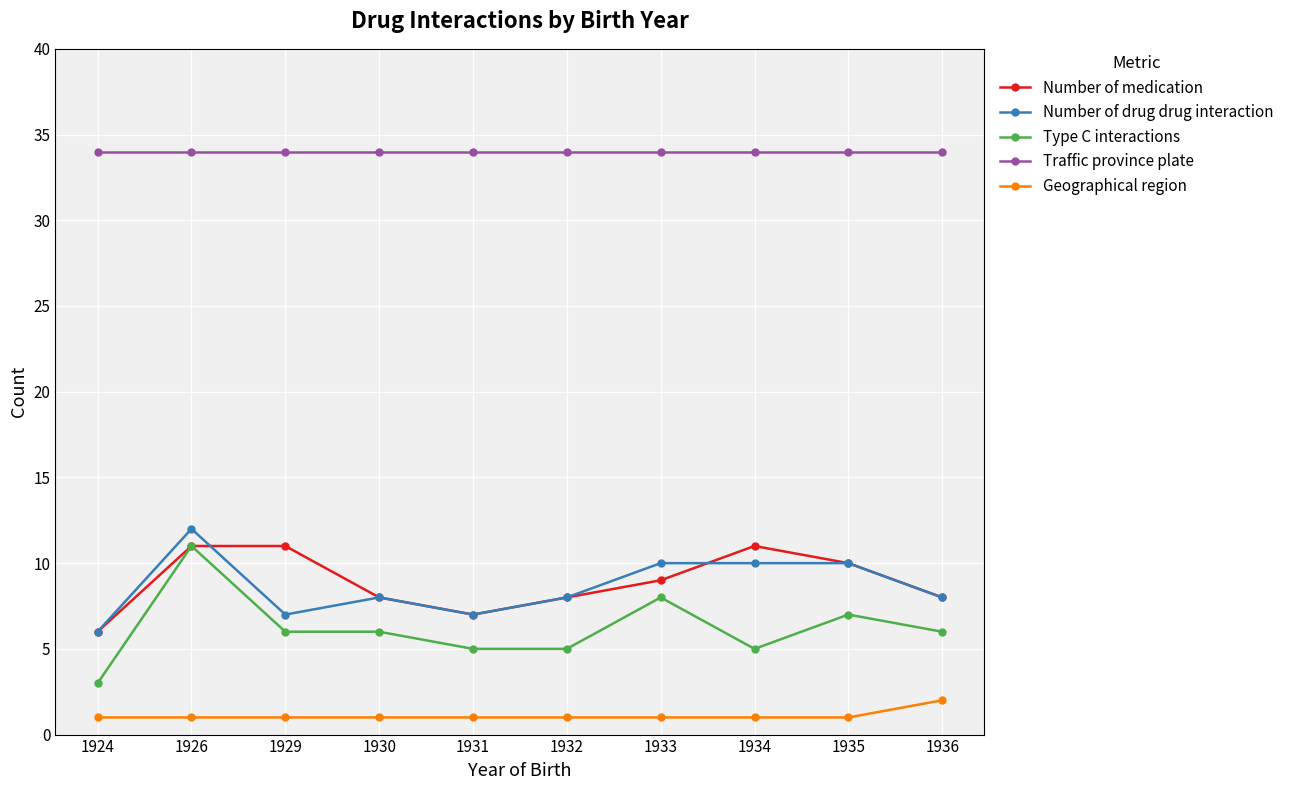

What are all the series names shown in the legend?

Number of medication, Number of drug drug interaction, Type C interactions, Traffic province plate, Geographical region